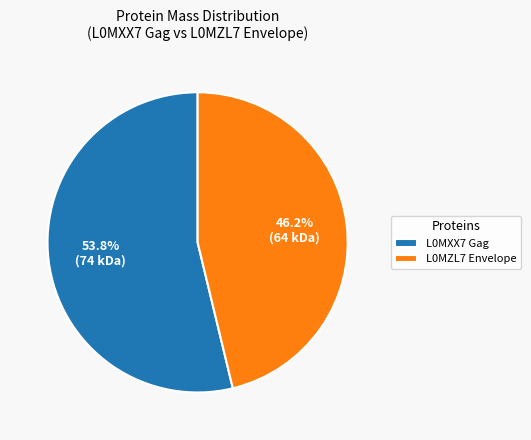

Rank the categories by value from lowest to highest.

L0MZL7 Envelope, L0MXX7 Gag